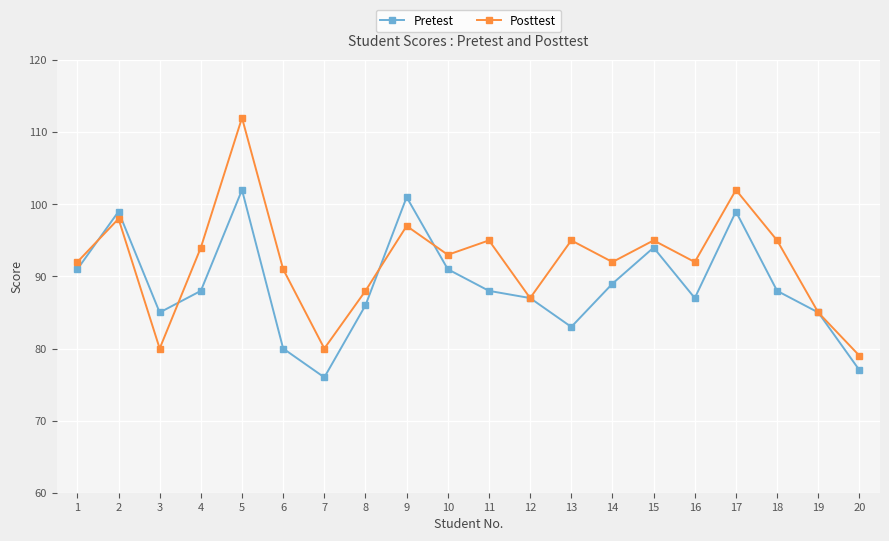

What is the value of the Posttest point at the 8th from the left?

88